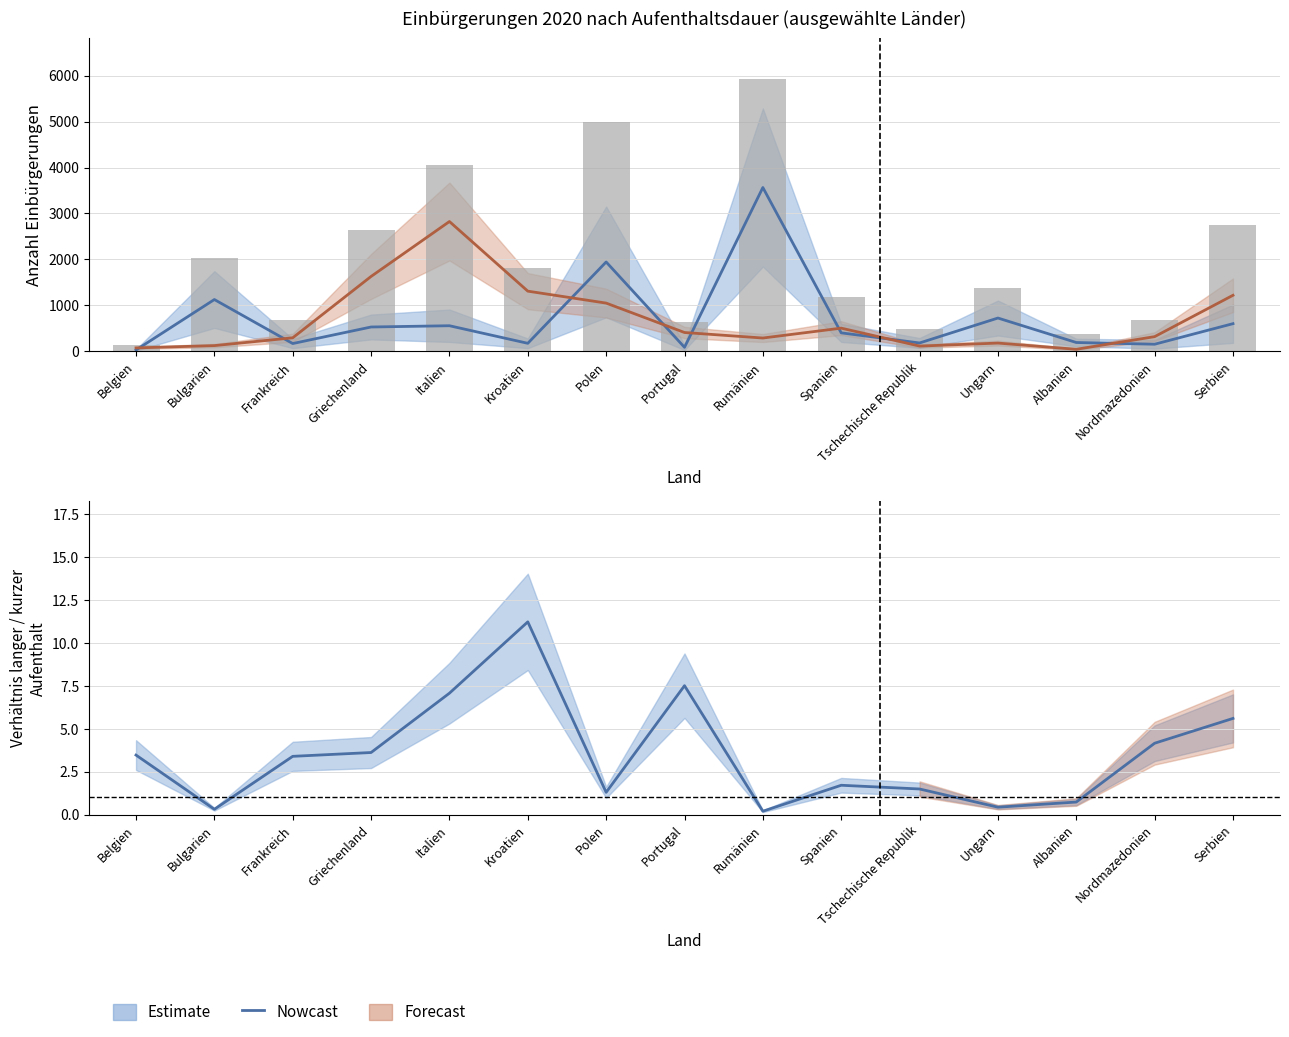

What is the minimum value shown in the chart?

0.2